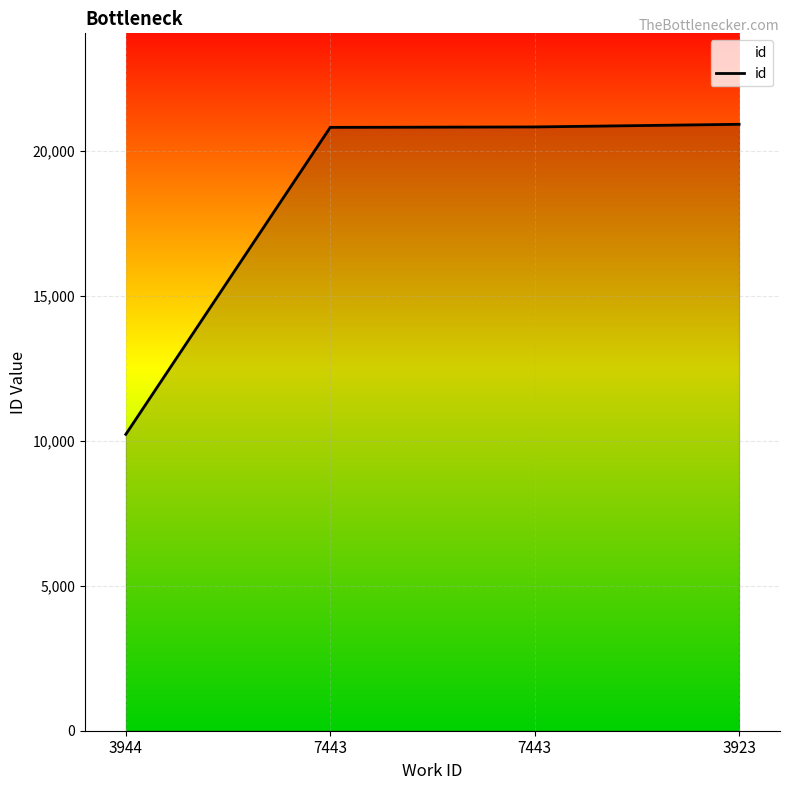

Is it true that the value at 3944 is 13331?

False